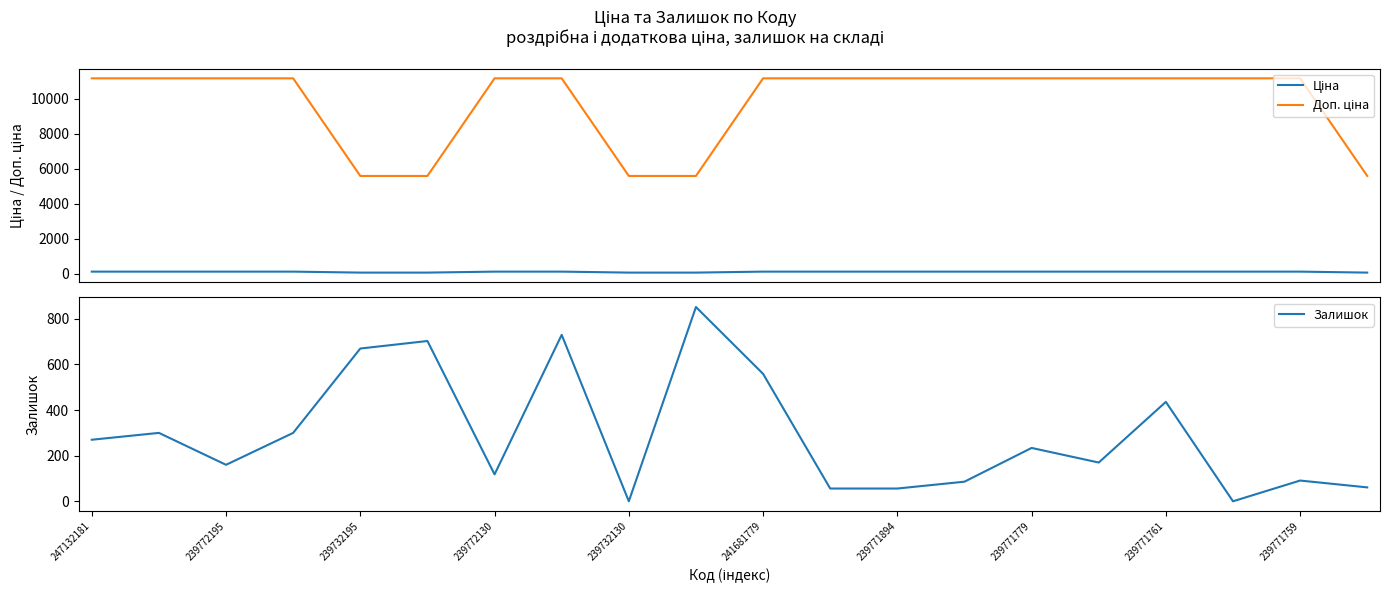

True or false: Ціна and Доп. ціна cross at least once.

False